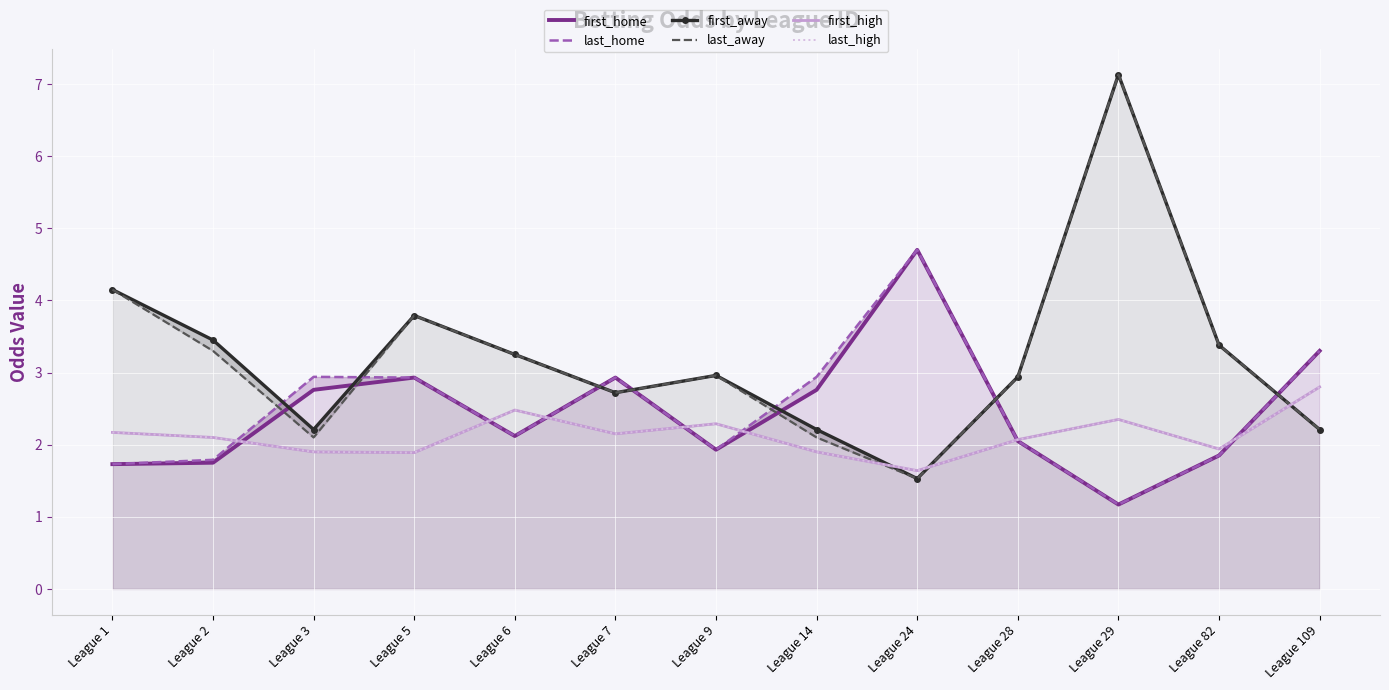

What is the sum of all first_high values?

27.7